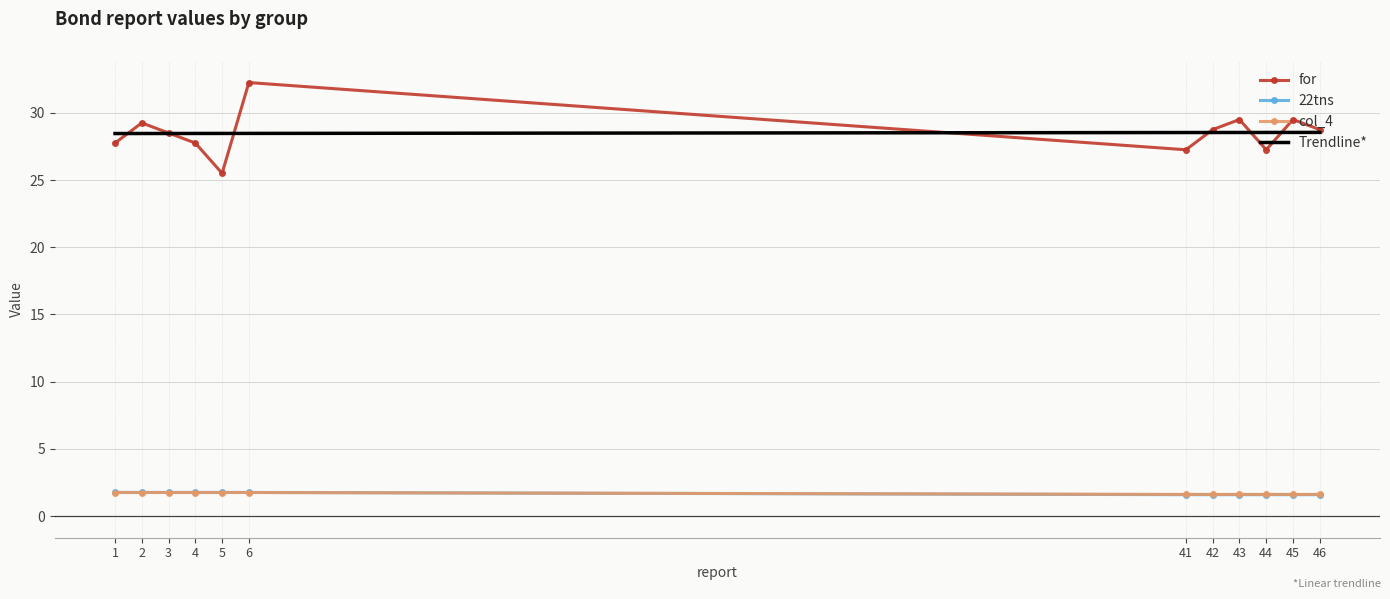

List the series in order of their peak value, highest first.

for, Trendline*, 22tns, col_4